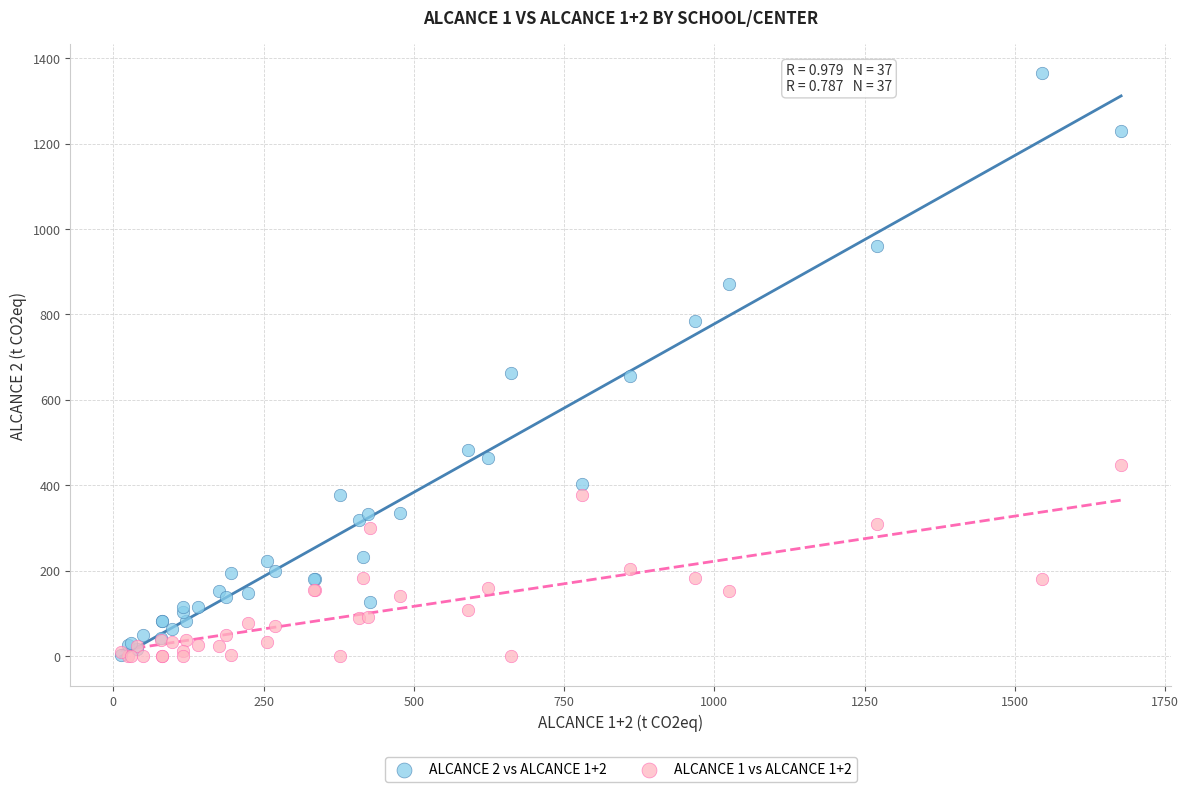

Which series contains the highest Y value?

ALCANCE 2 vs ALCANCE 1+2